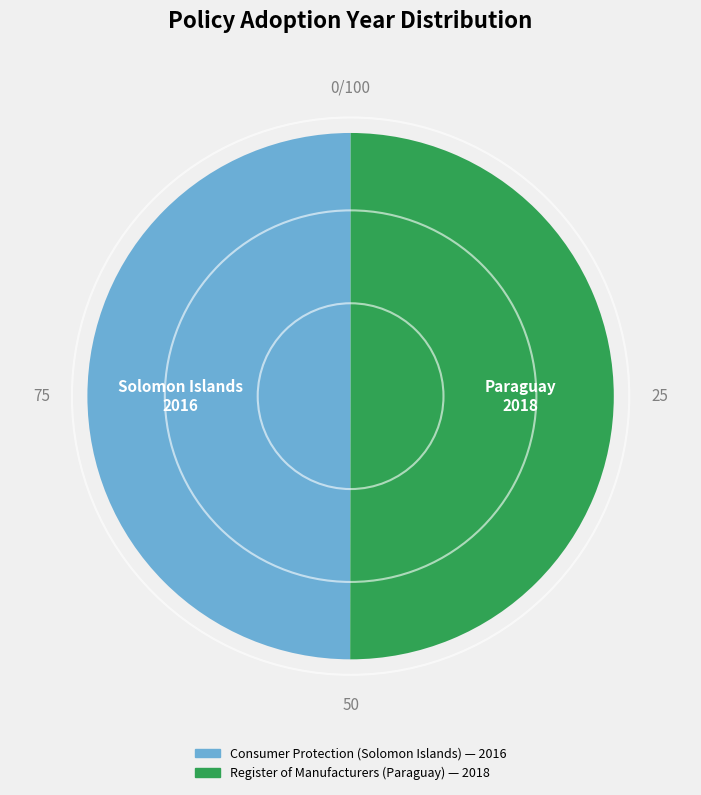

How many segments does this pie chart have?

2